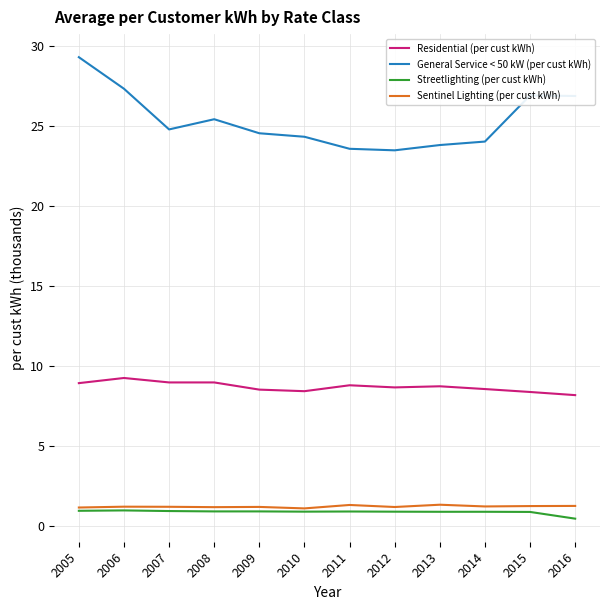

What are all the series names shown in the legend?

Residential (per cust kWh), General Service < 50 kW (per cust kWh), Streetlighting (per cust kWh), Sentinel Lighting (per cust kWh)